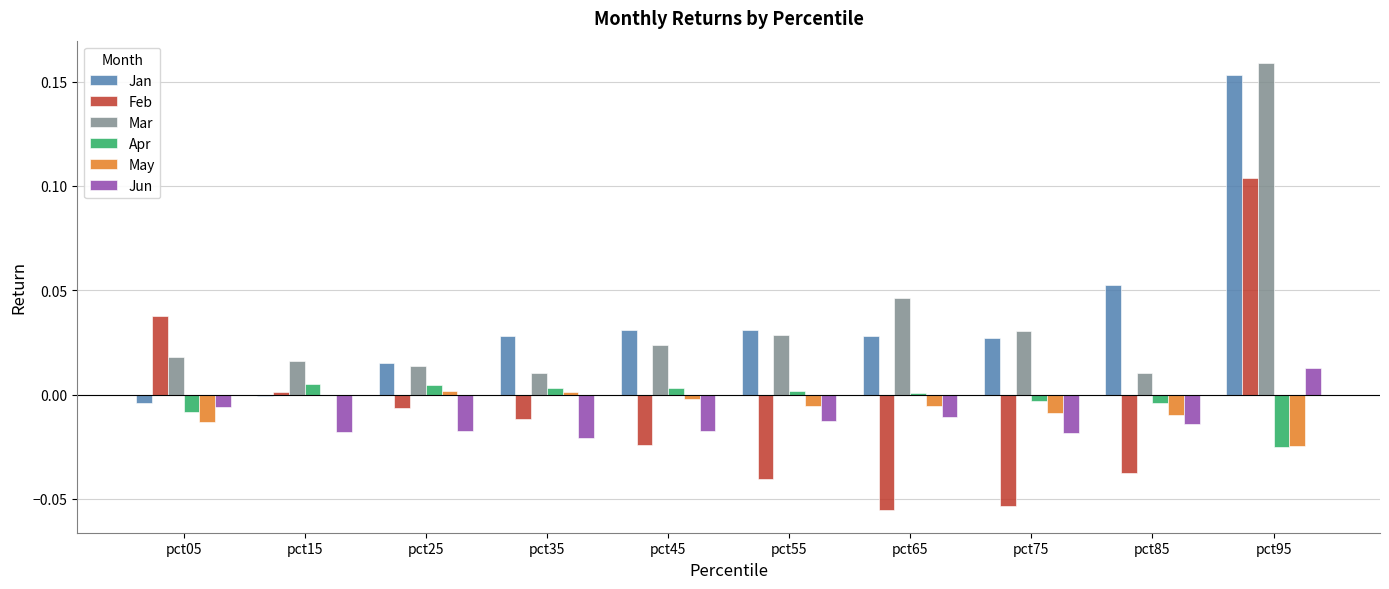

At which label does Feb first exceed 0?

pct05